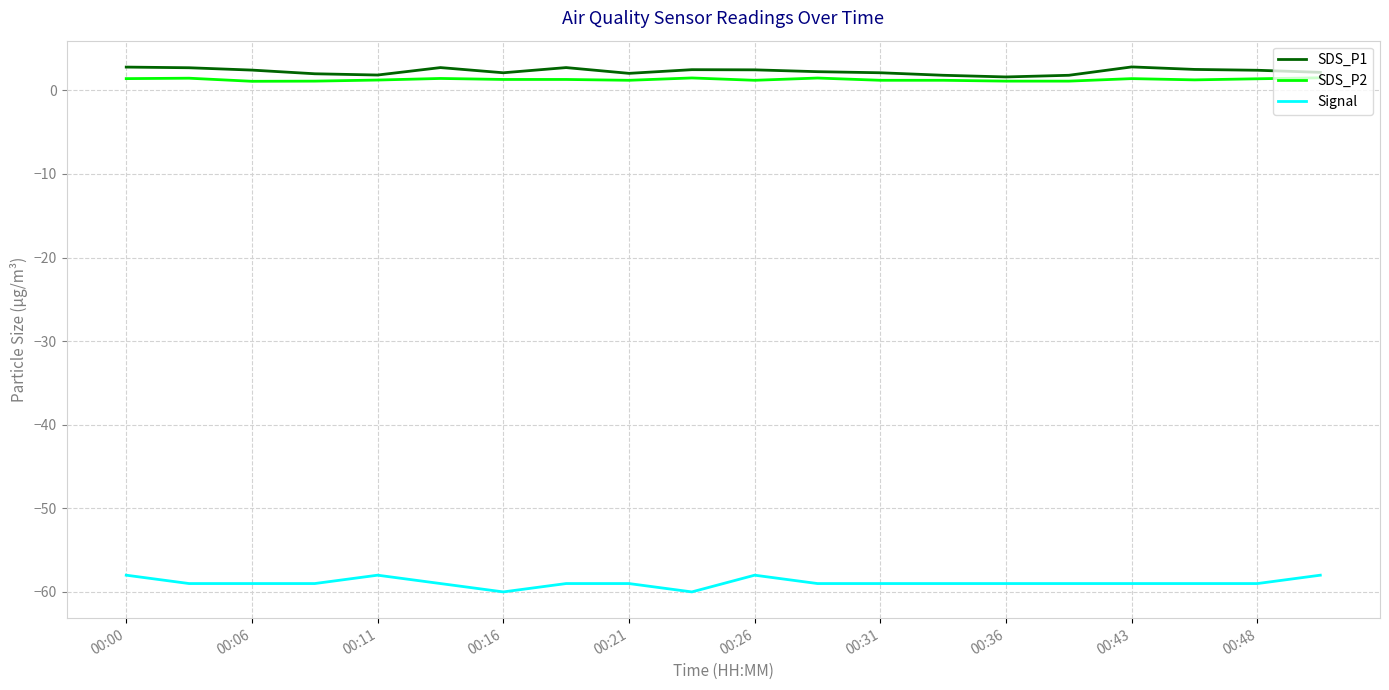

What is the maximum value for Signal?

-58.0